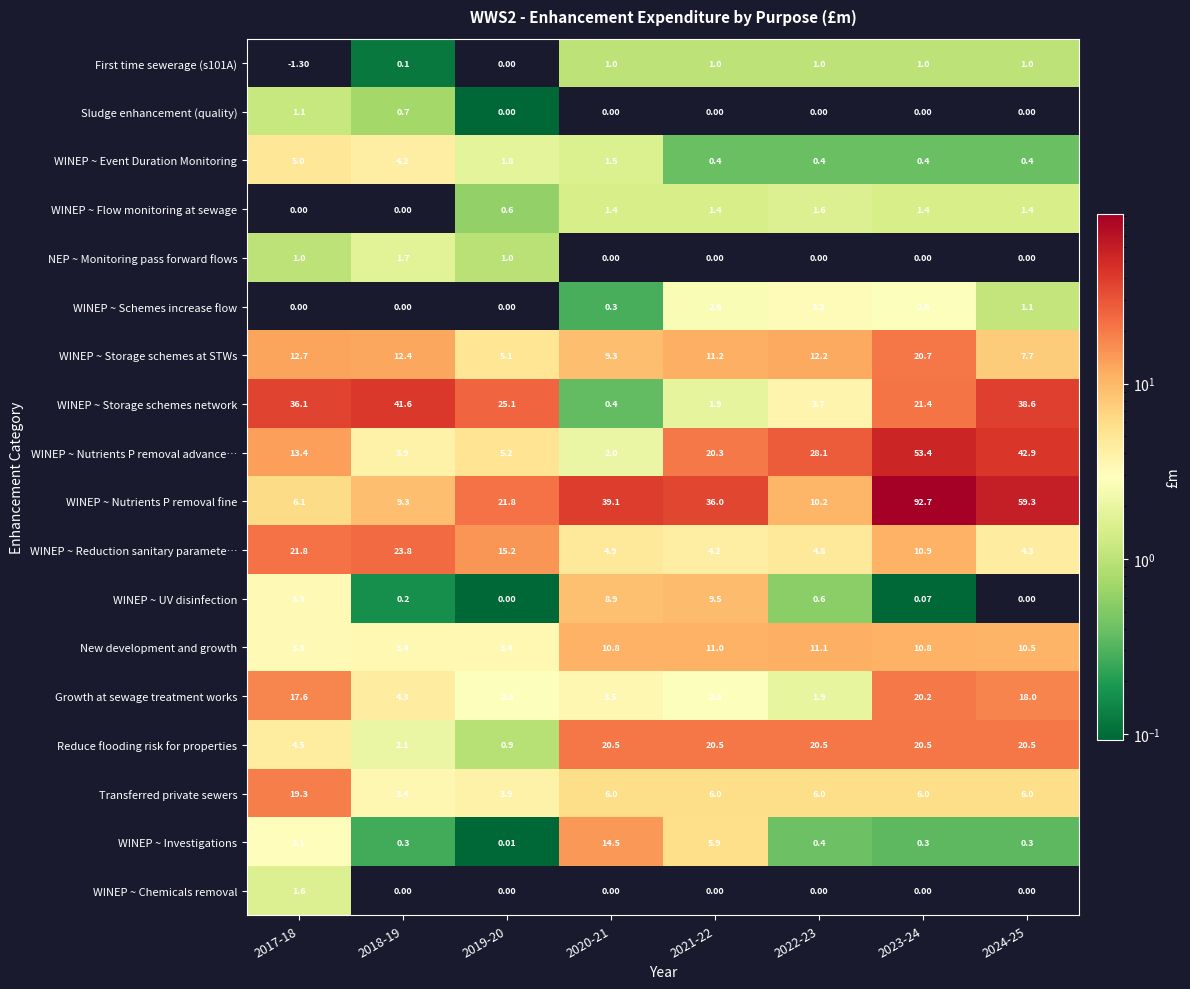

What is the smallest value displayed?

-1.3